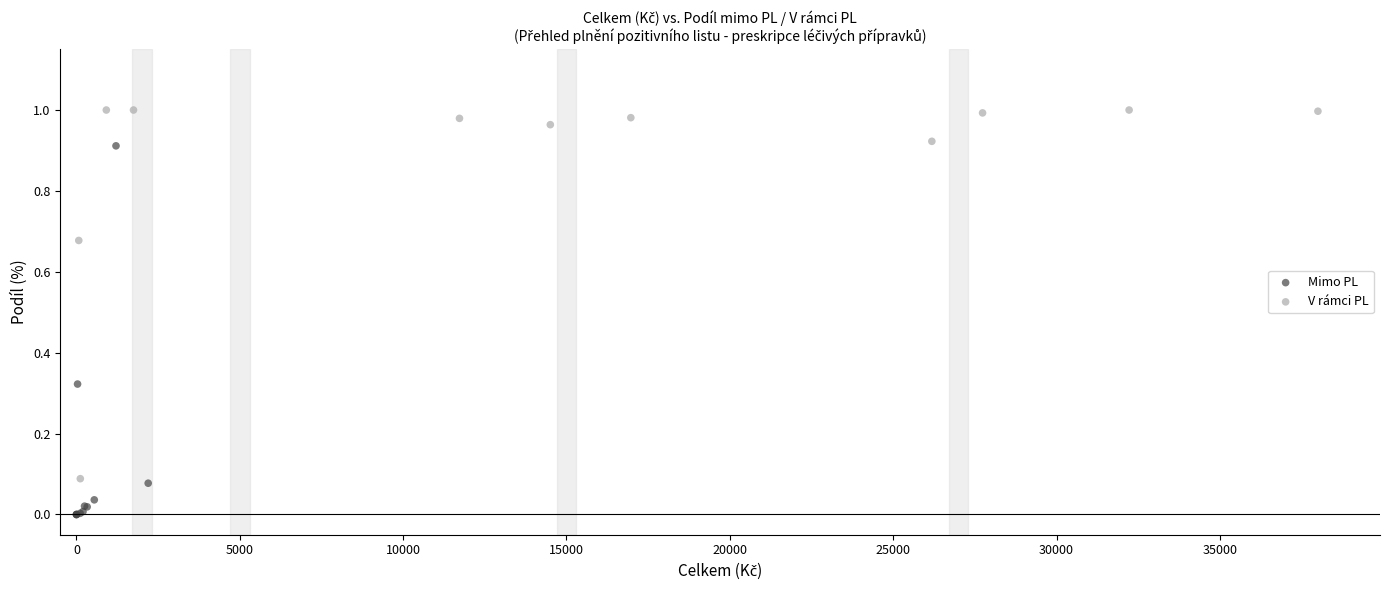

Which series reaches the minimum Y coordinate?

Mimo PL